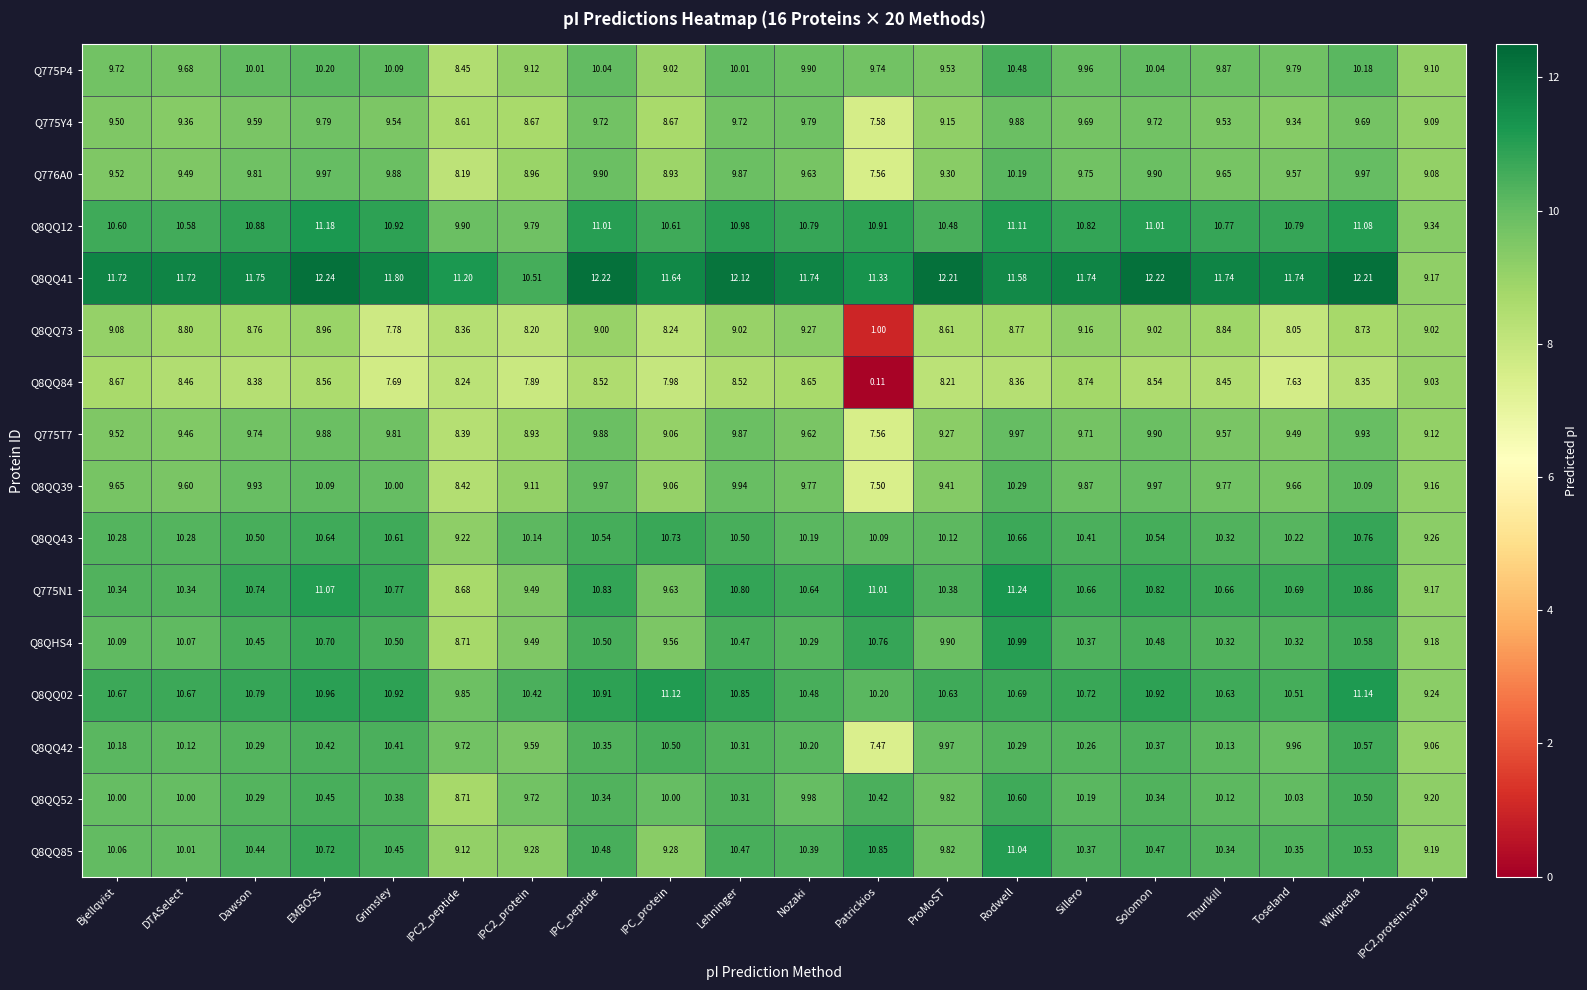

At which category is the sum across all series the highest?

Rodwell